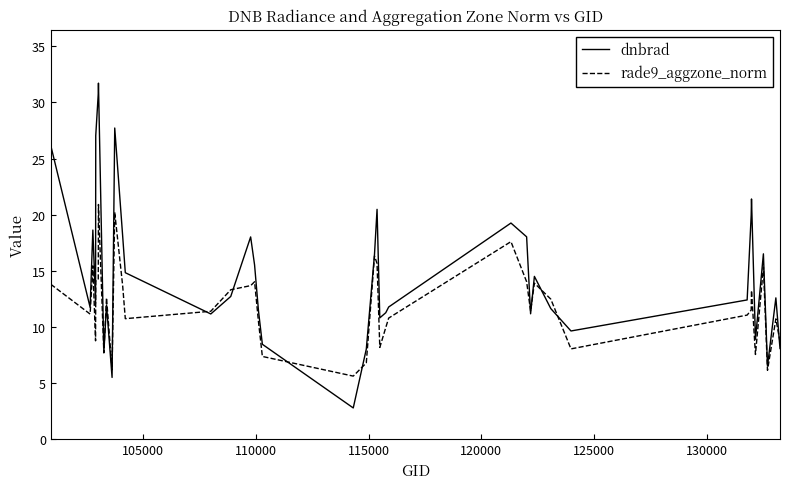

Rank the series by their average value, from highest to lowest.

dnbrad, rade9_aggzone_norm